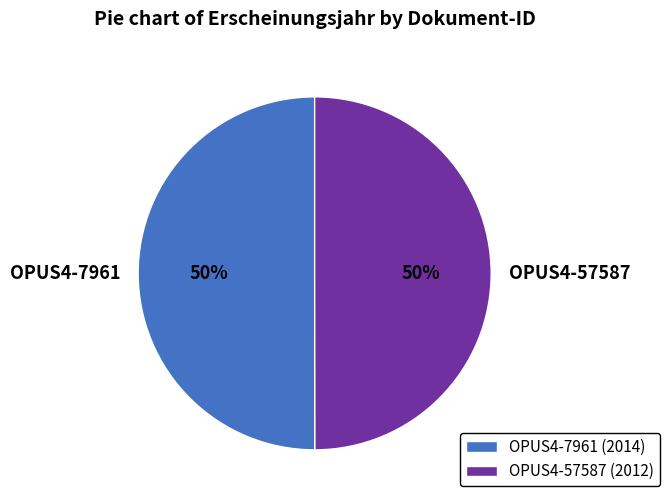

Is it true that OPUS4-7961 is 50% of the pie?

True